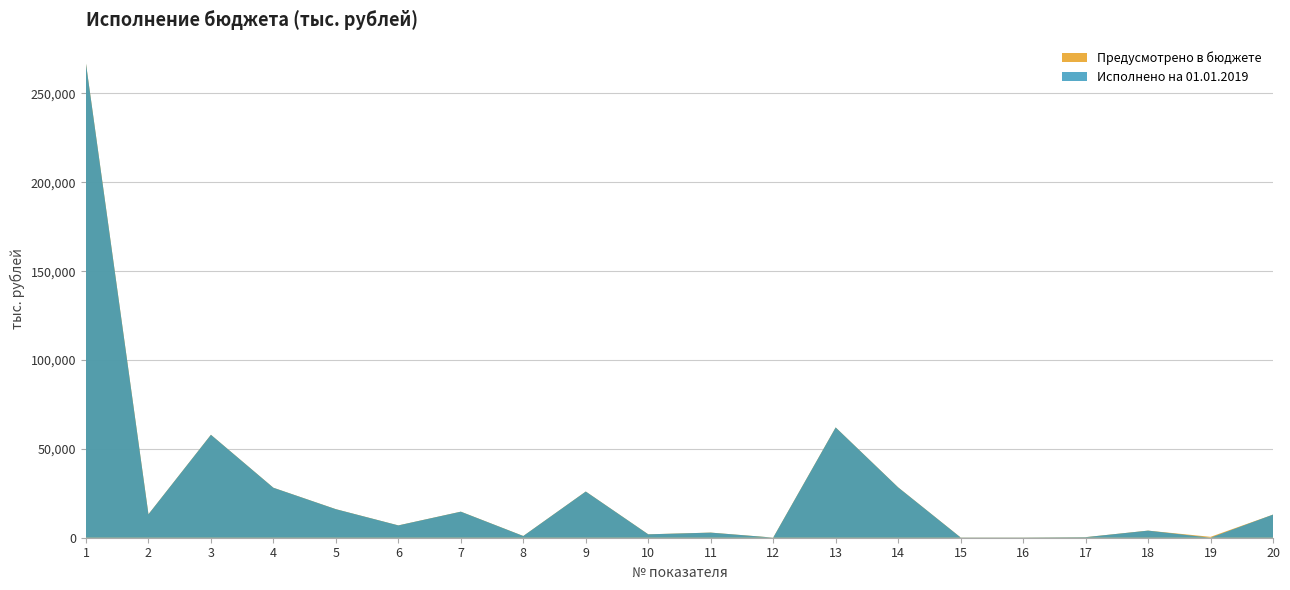

Reading right to left, what are all the values shown in this chart?

Предусмотрено в бюджете: 13000.0	500.0	4000.0	311.5	150.0	146.1	28341.5	62061.9	65.4	2876.8	1915.9	25994.5	966.0	14658.7	6935.0	16061.3	28118.2	57925.9	13198.1	266811.9
Исполнено на 01.01.2019: 13000.0	0.0	4000.0	311.5	150.0	146.1	28328.2	62061.9	64.6	2876.8	1915.9	25994.5	966.0	14658.7	6935.0	16061.3	28118.2	57925.9	13198.1	266811.9